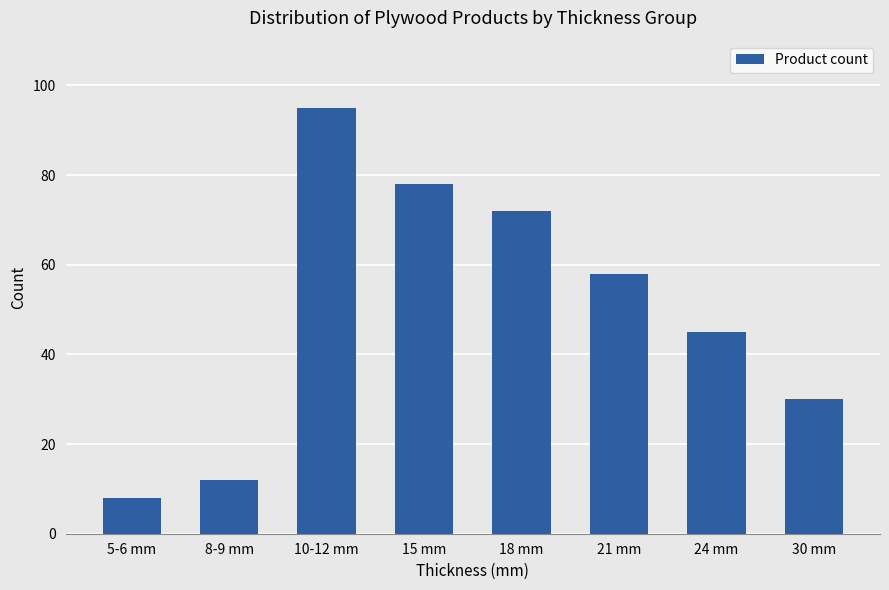

Rank the categories by value from lowest to highest.

5-6 mm, 8-9 mm, 30 mm, 24 mm, 21 mm, 18 mm, 15 mm, 10-12 mm